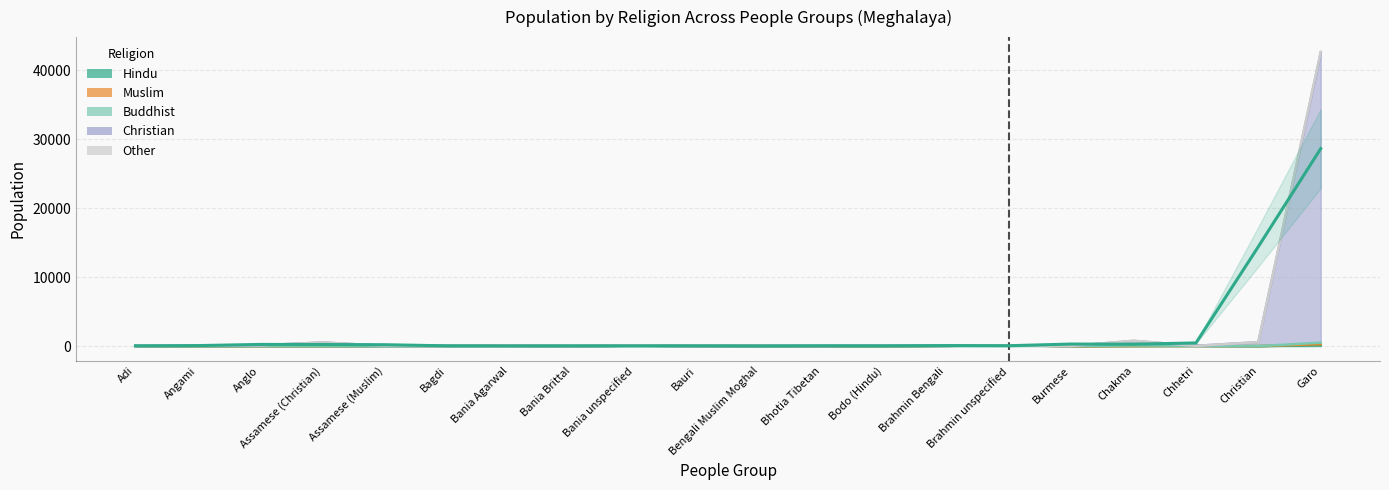

True or false: Hindu has a value of -72 at Burmese.

False